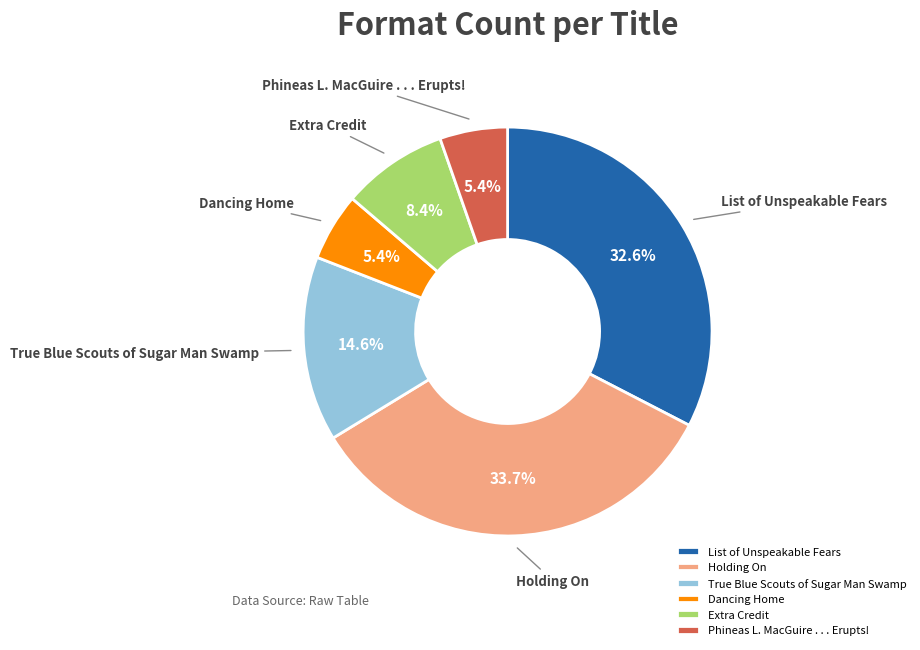

To the nearest percent, what is the difference between the List of Unspeakable Fears and Holding On slice percentages?

1%